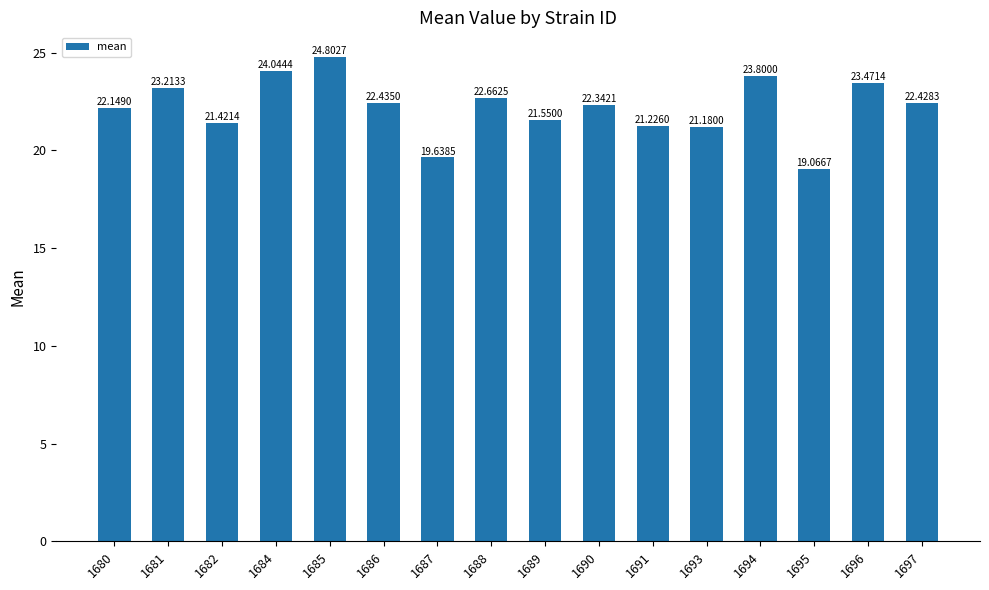

Count the number of categories in the chart.

16